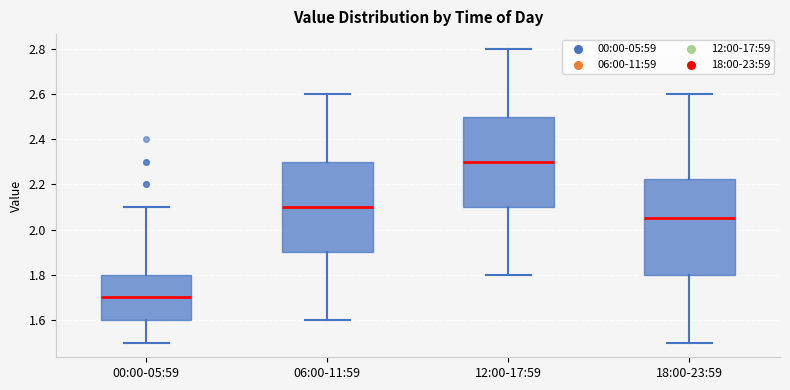

Reading left to right, read every box against the y-axis: the position of its median line, the range the box covers, and the ends of its whiskers. The values are not printed on the chart, so give them approximately, as read against the axis.

00:00-05:59: median 1.70, box 1.60 to 1.80, whiskers 1.50 to 2.10
06:00-11:59: median 2.10, box 1.90 to 2.30, whiskers 1.60 to 2.60
12:00-17:59: median 2.30, box 2.10 to 2.50, whiskers 1.80 to 2.80
18:00-23:59: median 2.06, box 1.80 to 2.22, whiskers 1.50 to 2.60